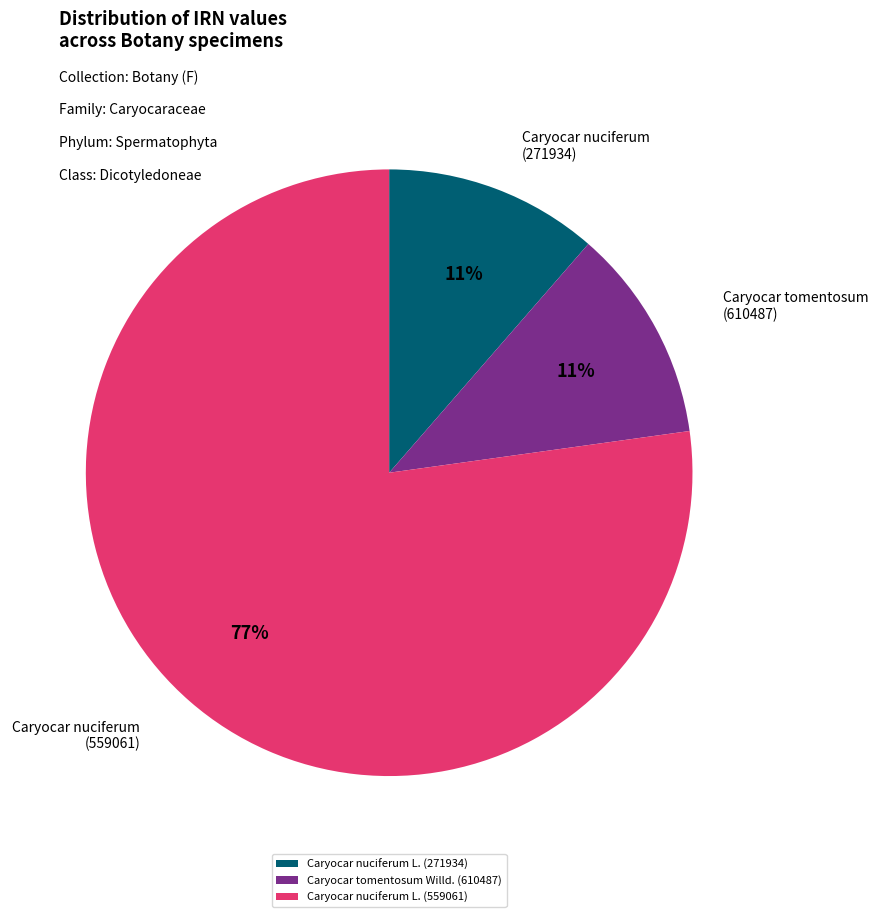

Count the number of slices in the pie.

3